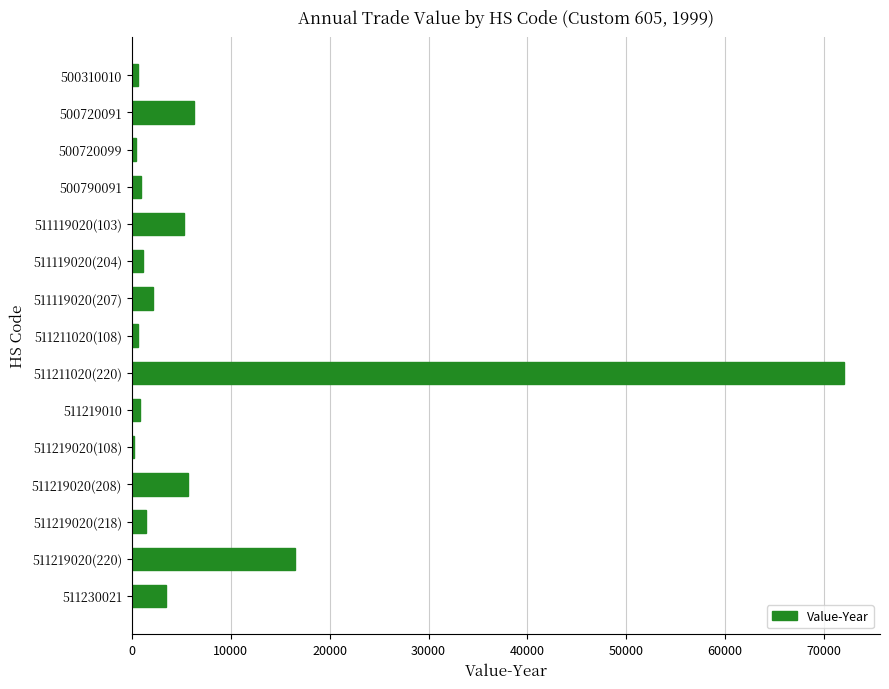

Where is the data nearest to the value 36132?

511219020(220)